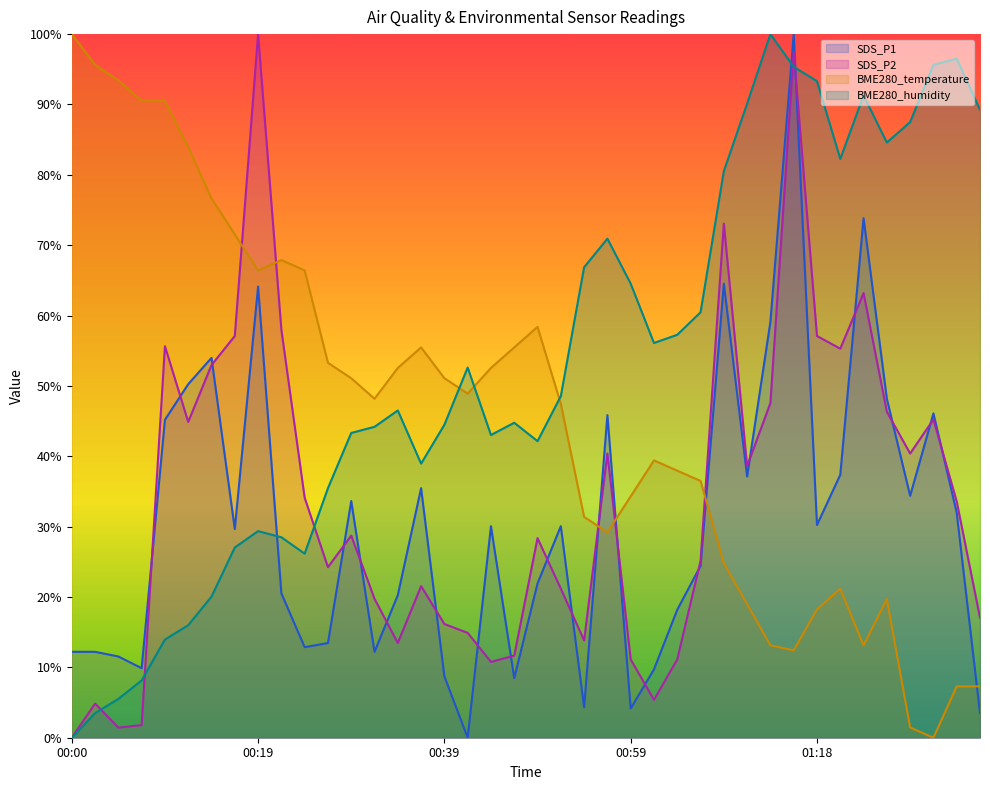

After their last crossing, which series has the higher values: BME280_temperature or SDS_P2?

SDS_P2